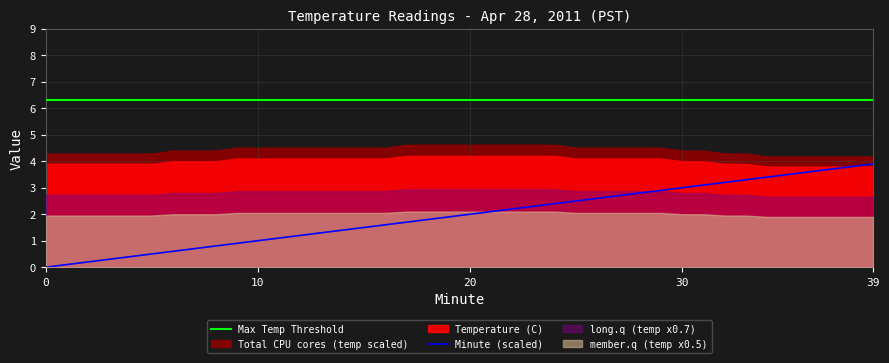

Count the number of categories in the chart.

40